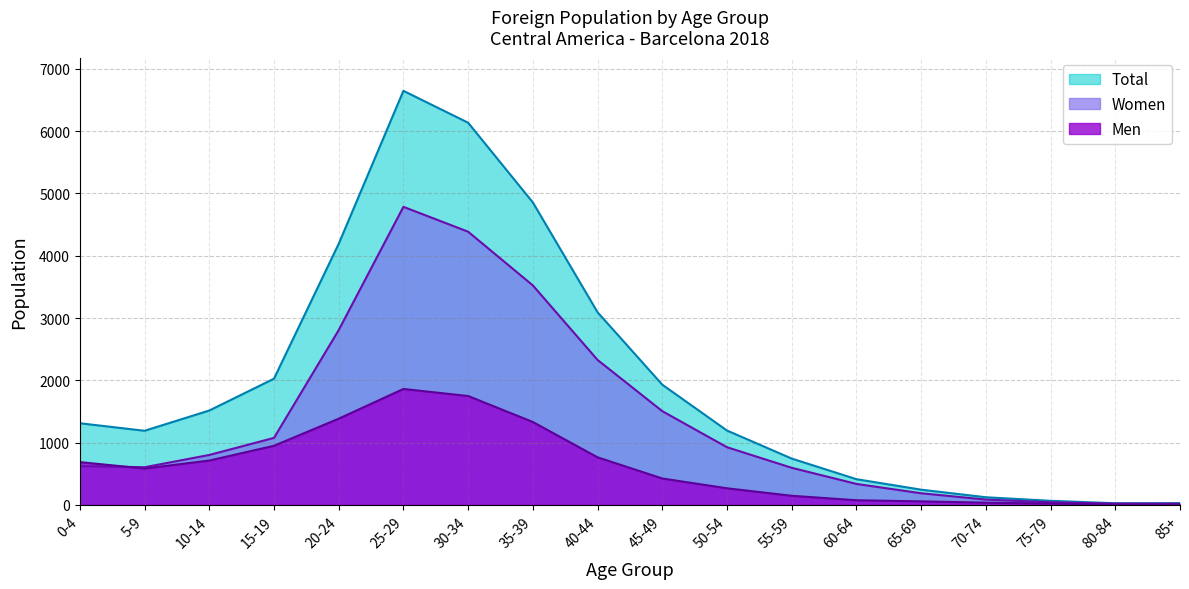

True or false: Women and Men intersect in this chart.

True